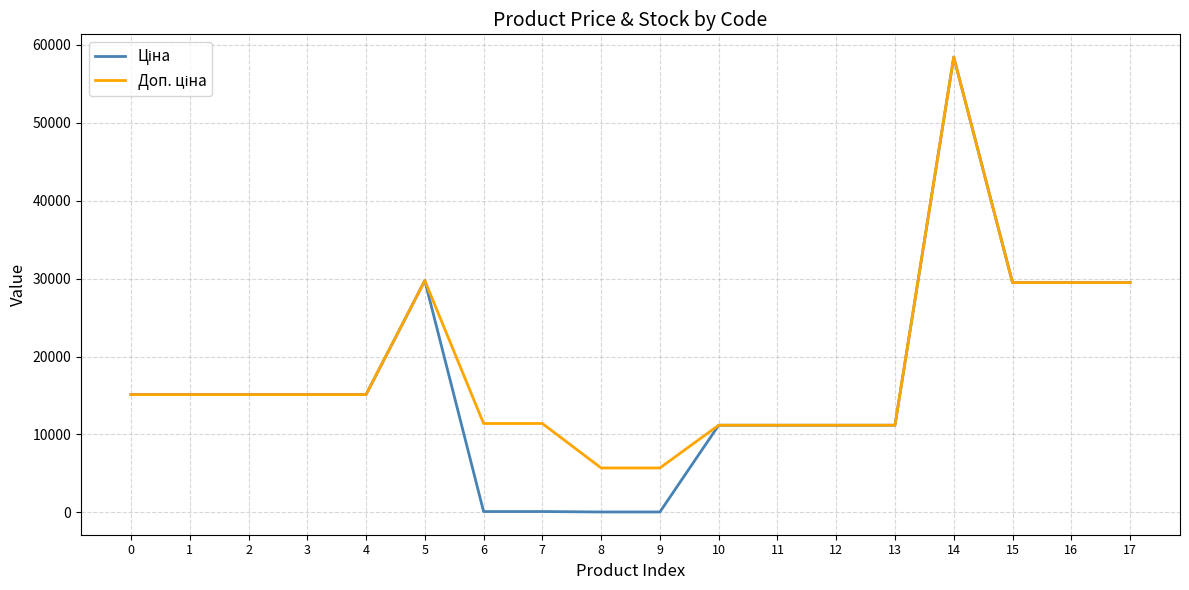

At which category is the sum across all series the highest?

14